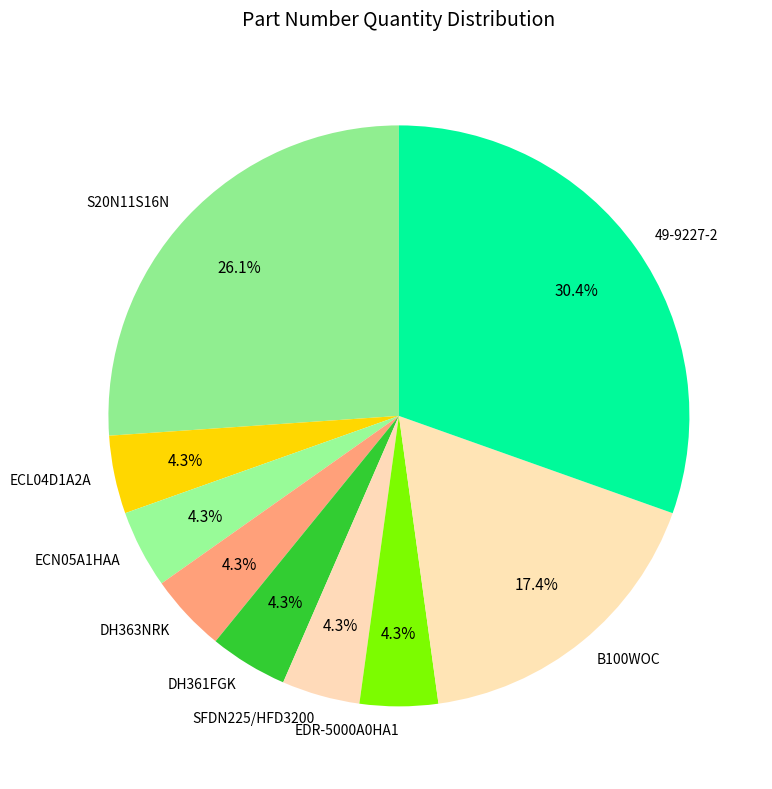

Between 49-9227-2 and EDR-5000A0HA1, which is larger?

49-9227-2